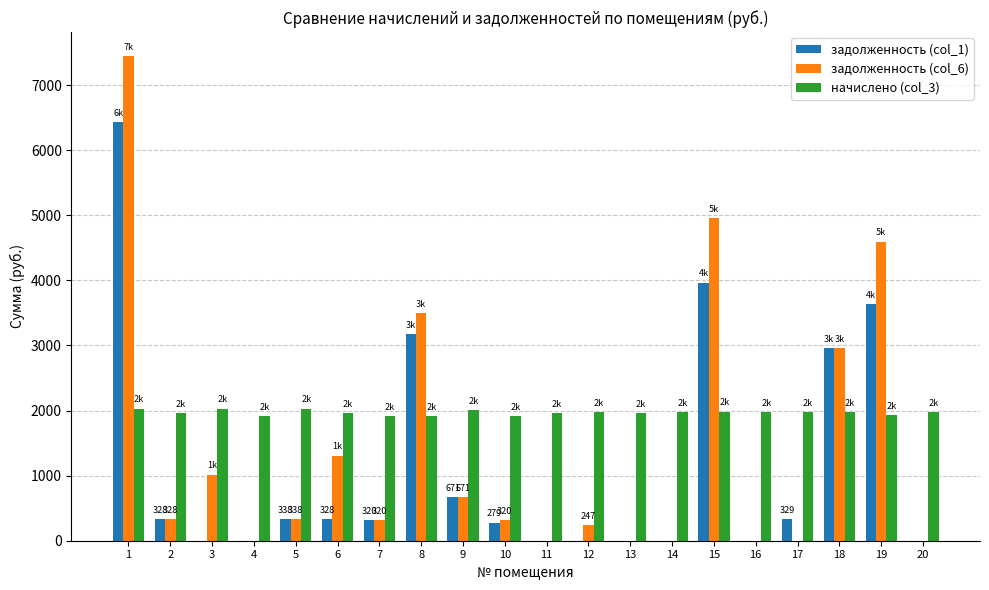

The value of задолженность (col_6) at 15 is 1191.7. True or false?

False